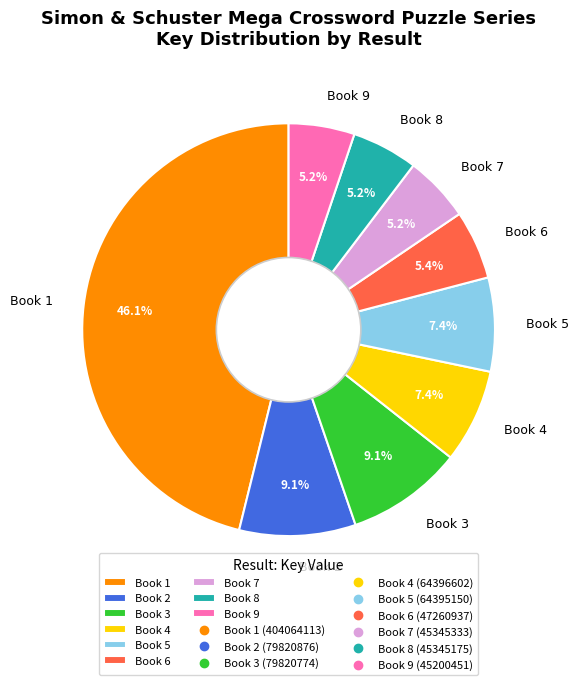

True or false: Book 6 accounts for 19% of the total.

False